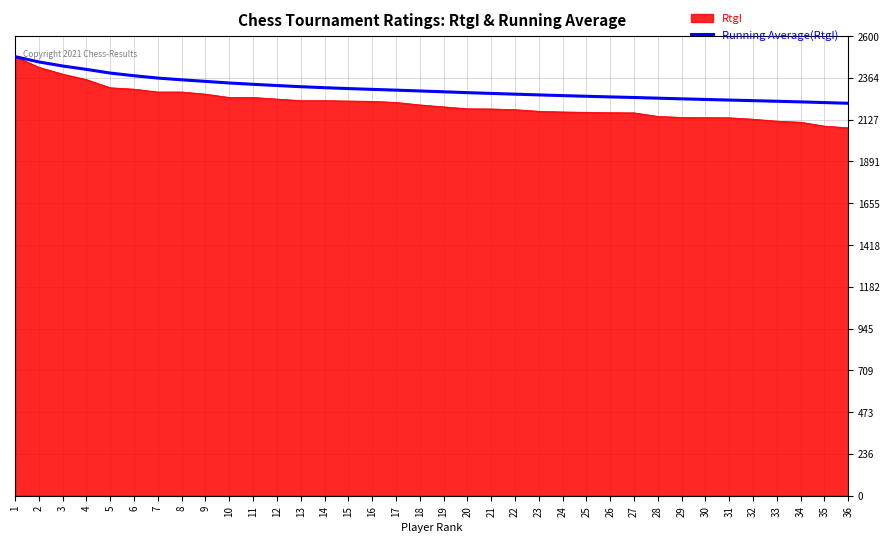

What is the spread (max minus min) of values at 20?

91.2